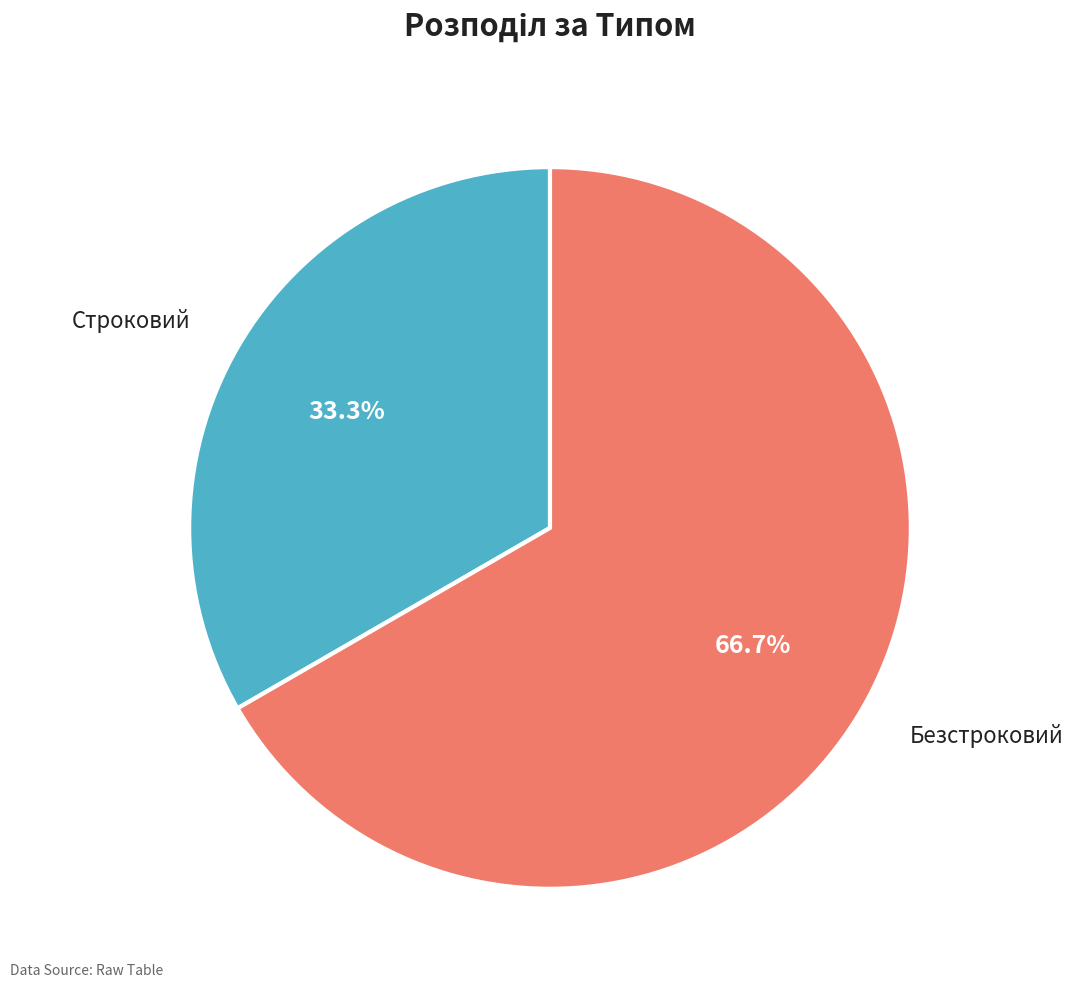

To the nearest percent, what is the average slice percentage?

50%